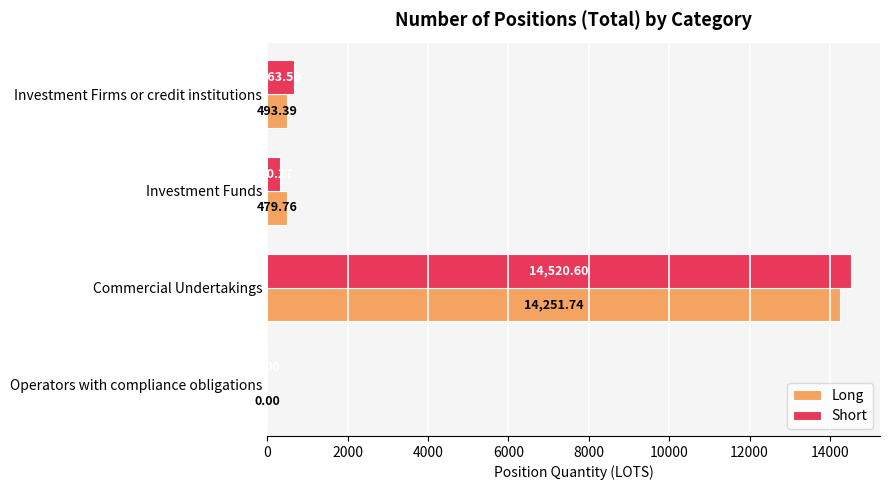

Which series has the largest total across all categories?

Short